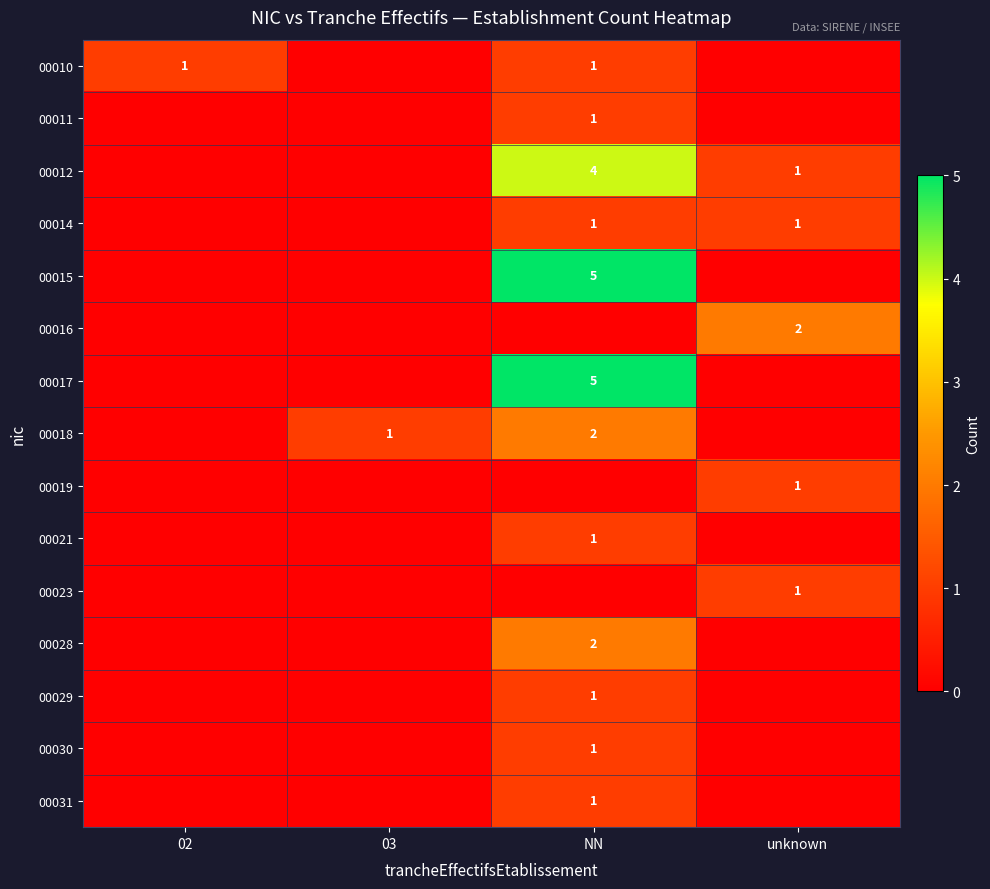

What is the total value across all series at NN?

25